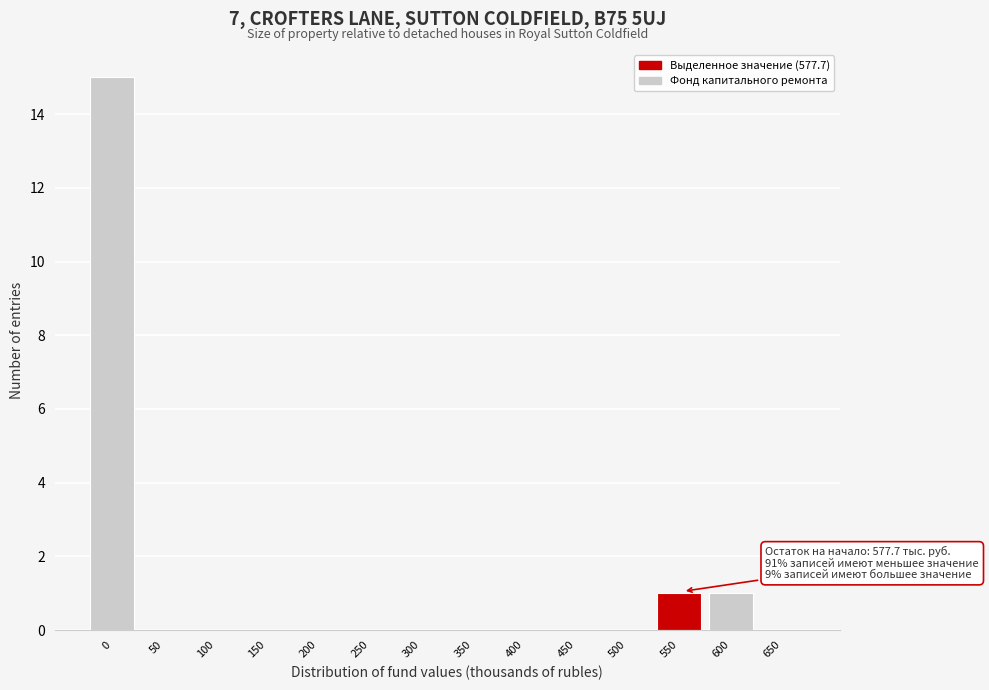

Reading left to right, transcribe all the data shown in this chart.

0=15	50=0	100=0	150=0	200=0	250=0	300=0	350=0	400=0	450=0	500=0	550=1	600=1	650=0